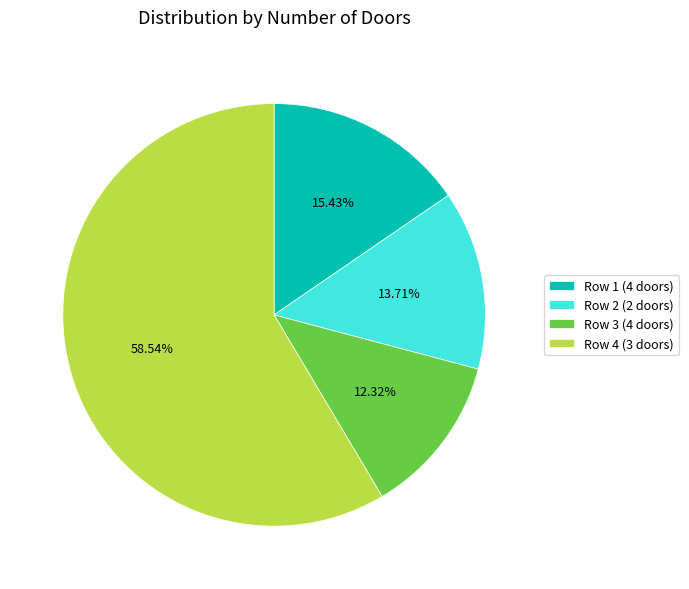

What is the ratio of the value at Row 3 (4 doors) to the value at Row 1 (4 doors)?

0.8